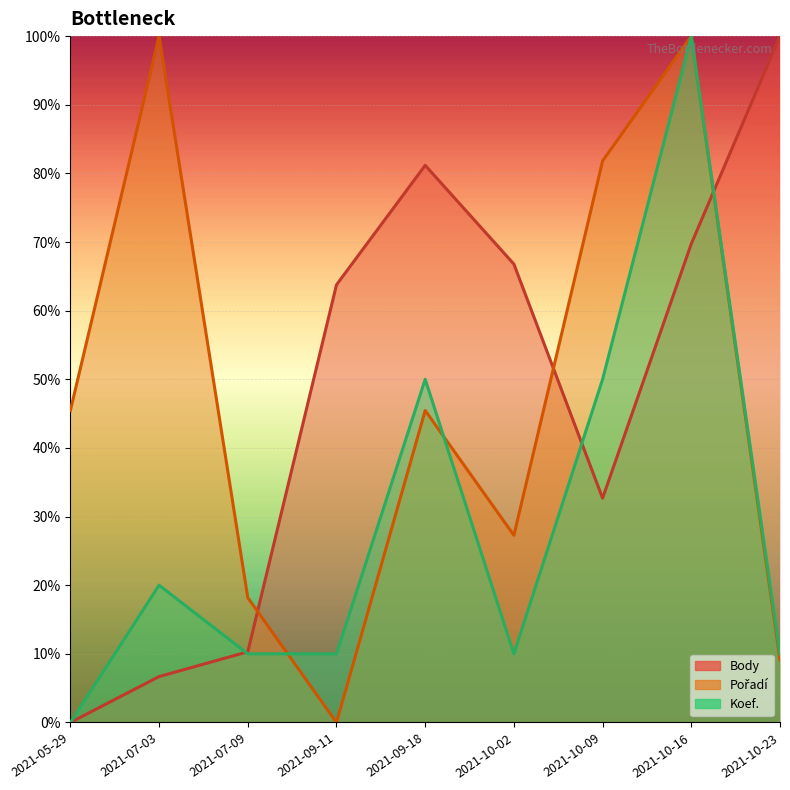

How many Koef. values are between 10 and 50?

7